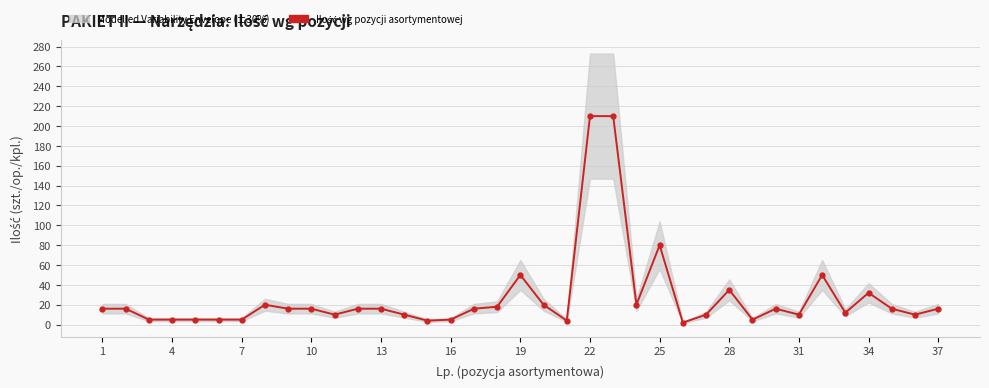

What is the sum of all values?

1012